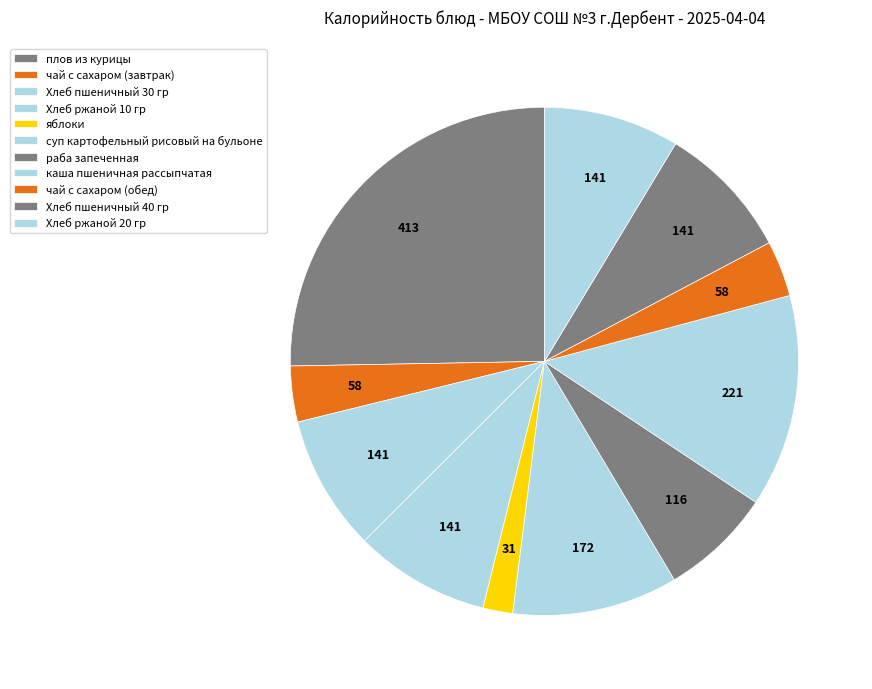

What portion of the pie excludes раба запеченная?

92.9%